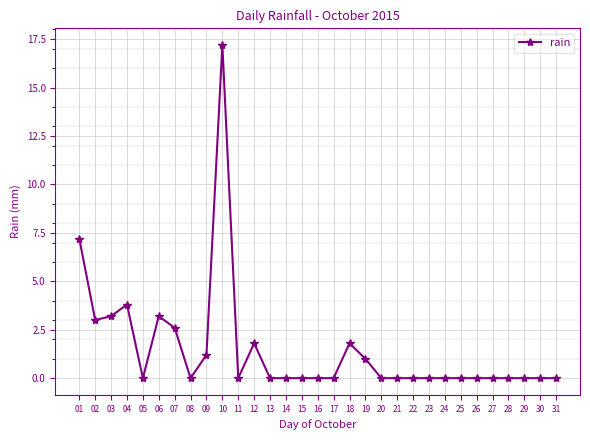

The chart shows a value of 0.0 at 05. True or false?

True